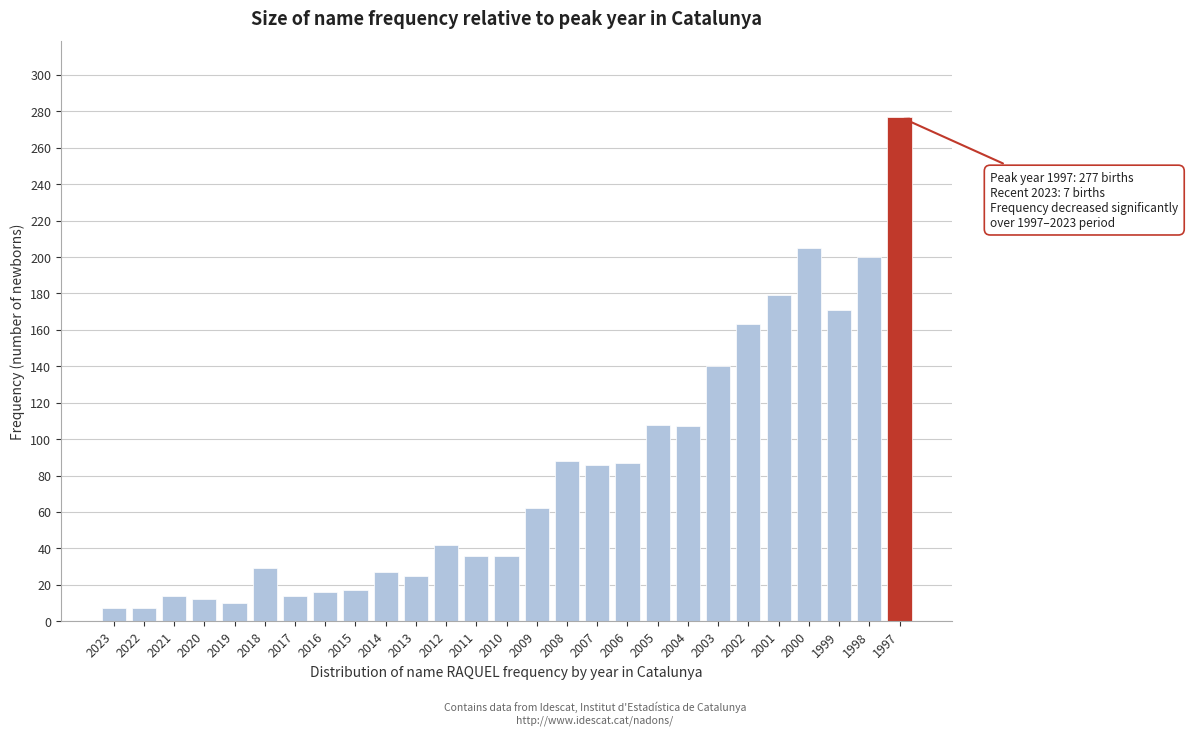

What is the change in value from 2017 to 2002?

+149